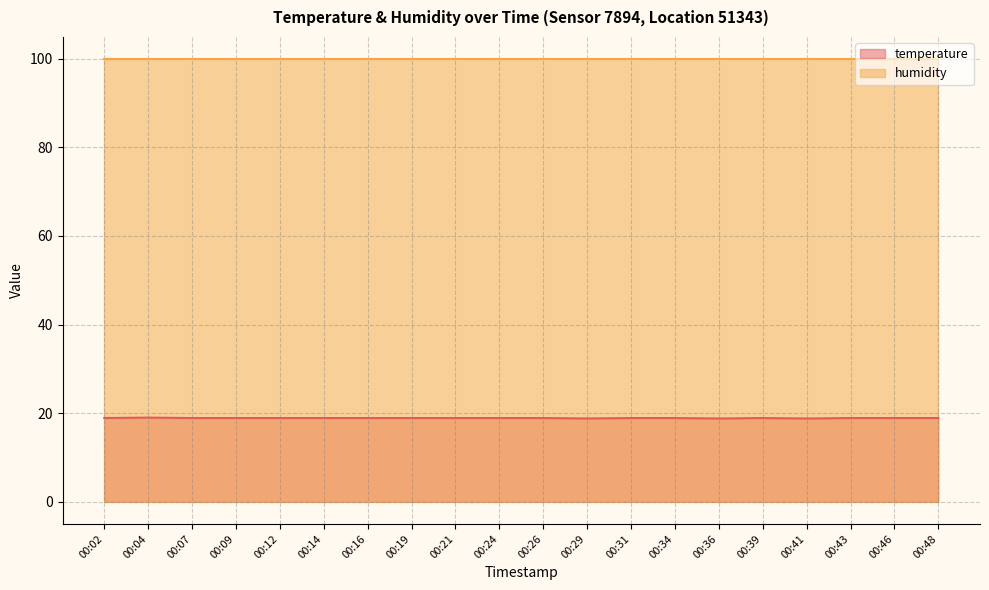

List the labels in order of value, largest first.

00:04, 00:02, 00:07, 00:09, 00:12, 00:14, 00:16, 00:19, 00:21, 00:24, 00:26, 00:31, 00:34, 00:39, 00:43, 00:46, 00:48, 00:29, 00:36, 00:41